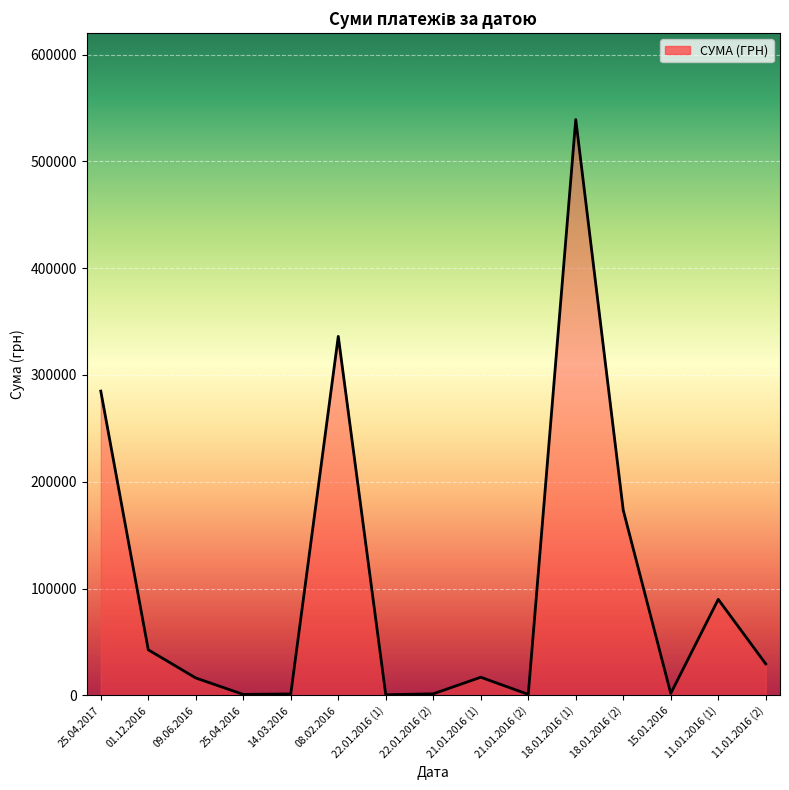

How many series are shown in this chart?

1